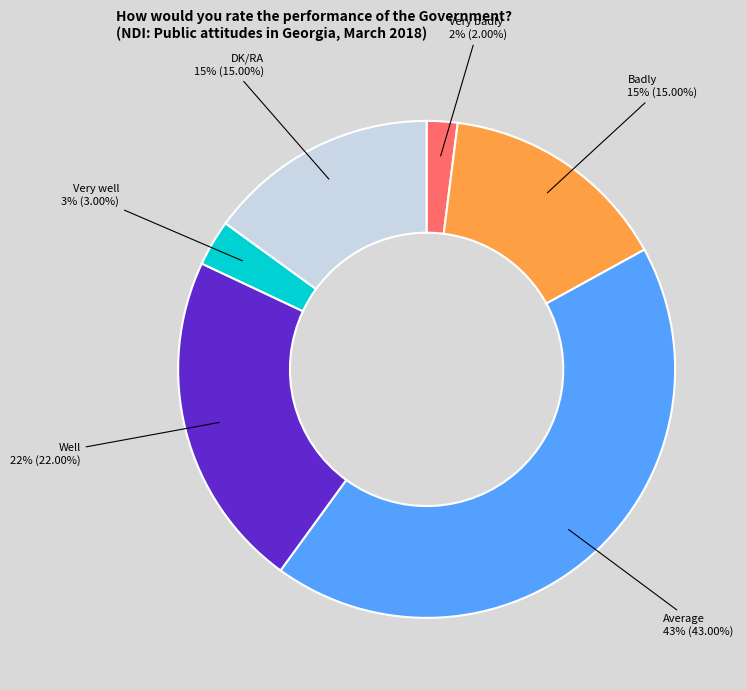

Is there any slice that represents more than half of the pie?

No